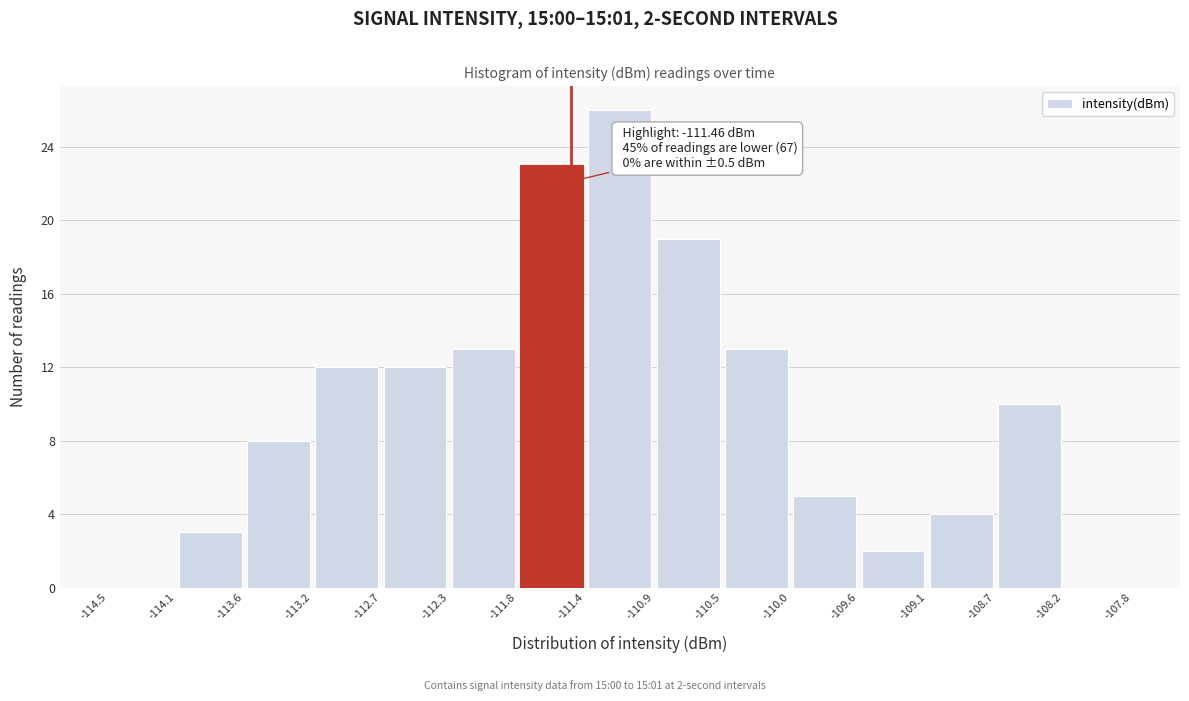

Over which range of the x-axis is the bar tallest?

-111.4 to -110.9